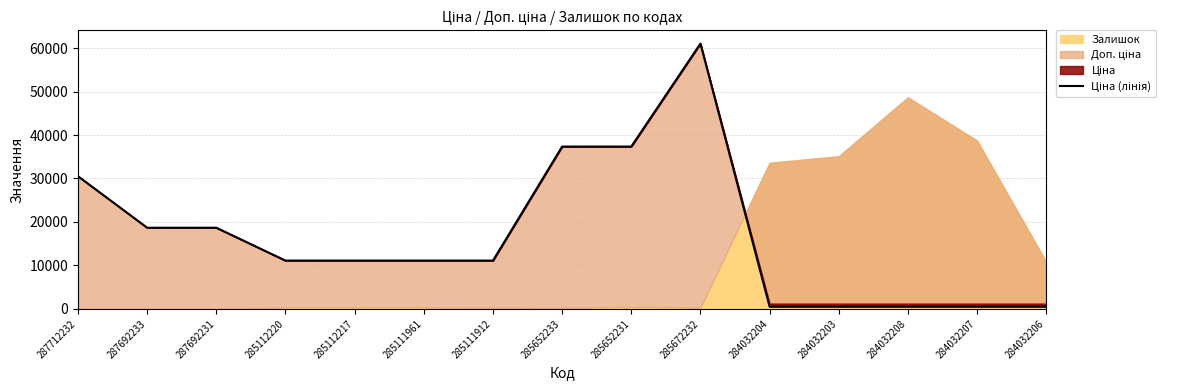

At which label does the data first exceed 11113?

287712232